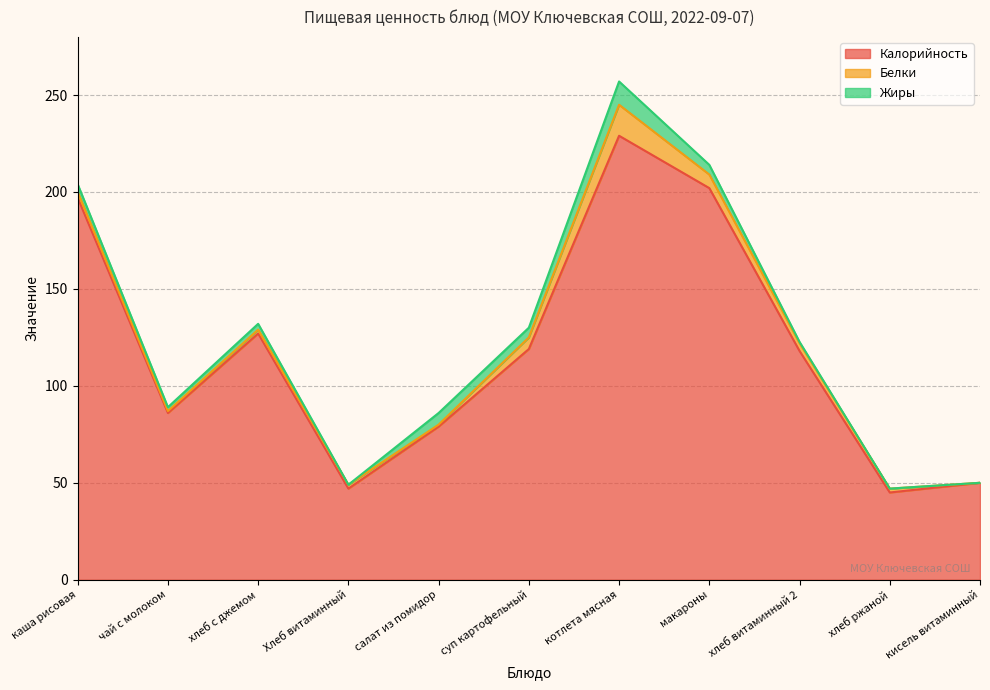

True or false: Калорийность and Жиры intersect in this chart.

False